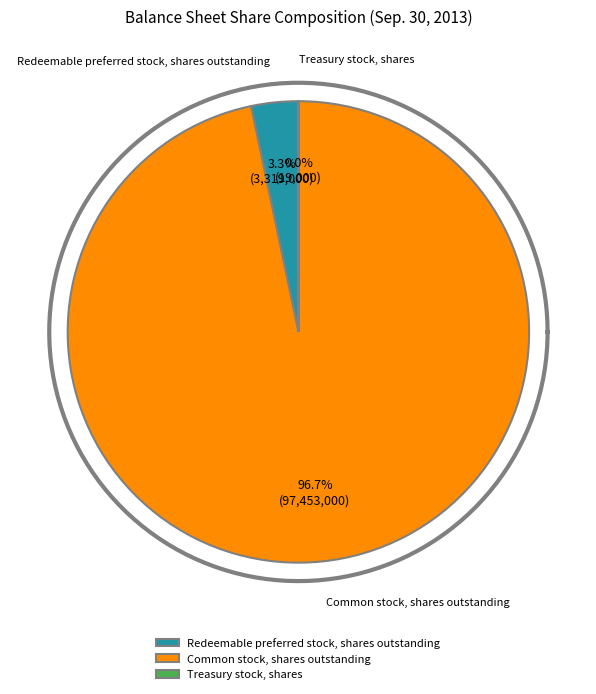

Is Common stock, shares outstanding the majority of the pie?

Yes